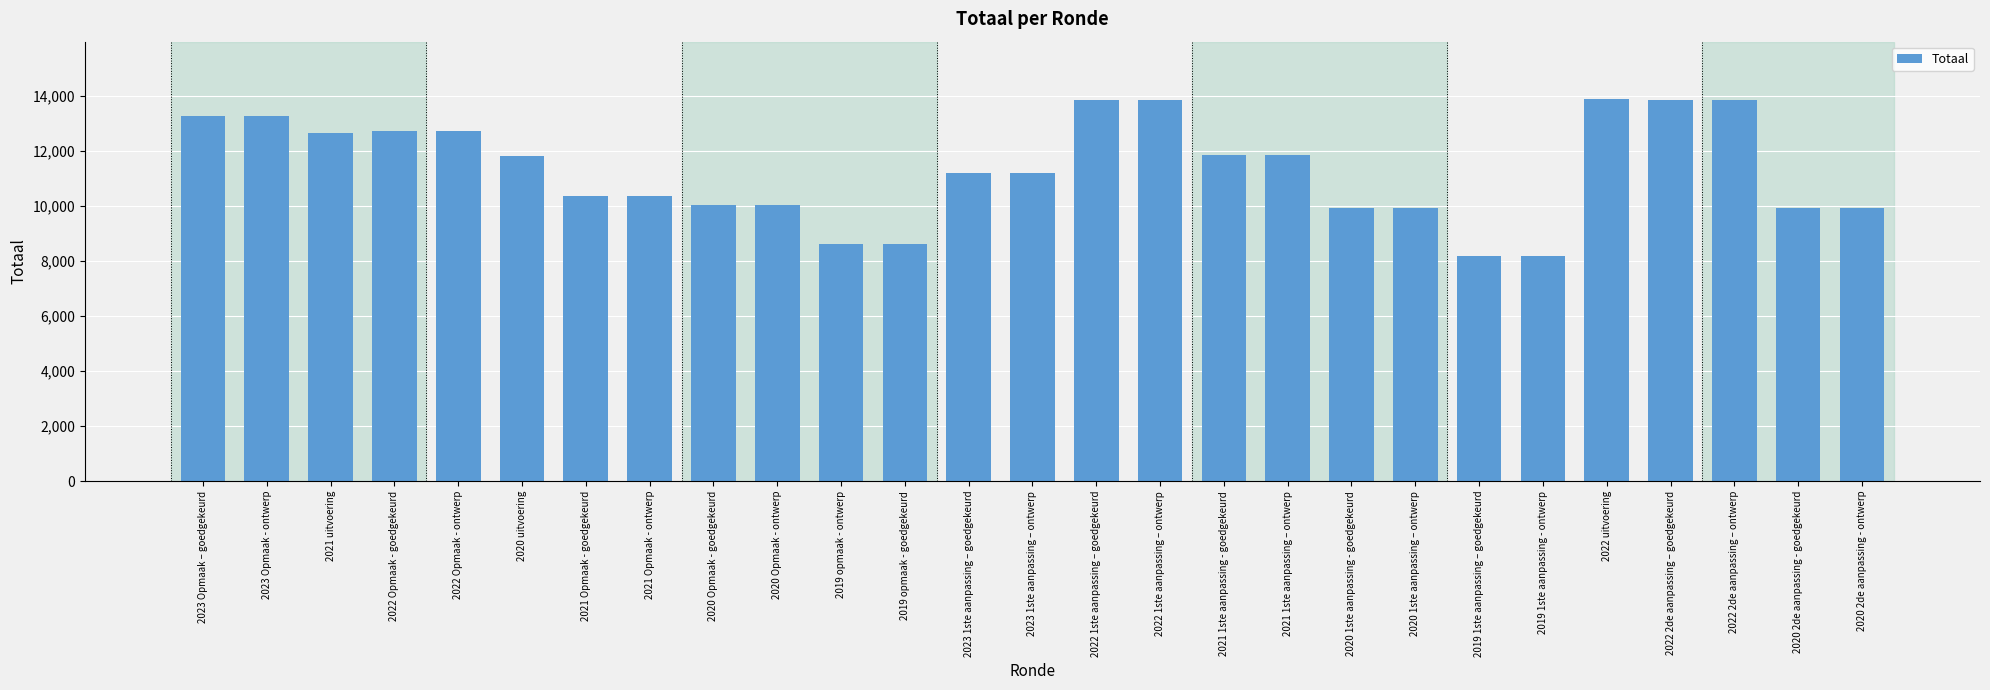

What is the label of the 1st bar from the left?

2023 Opmaak – goedgekeurd